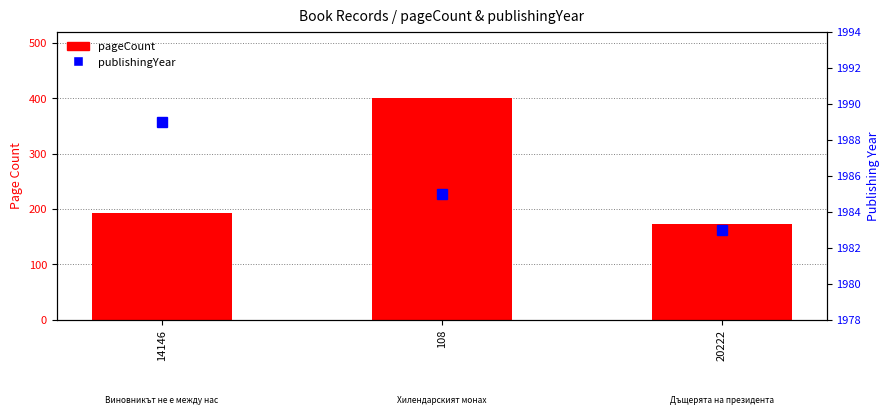

At how many categories does at least one series exceed 296?

3